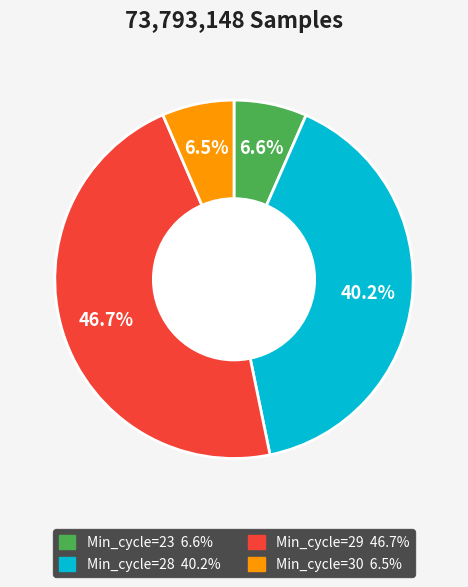

Does any single category account for the majority?

No